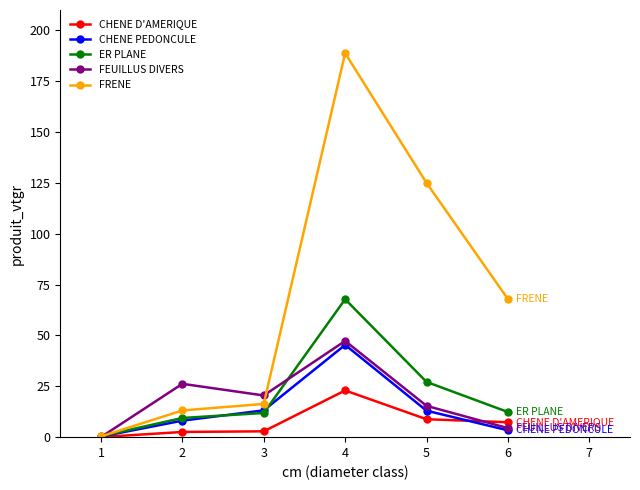

At which category is the sum across all series the highest?

4